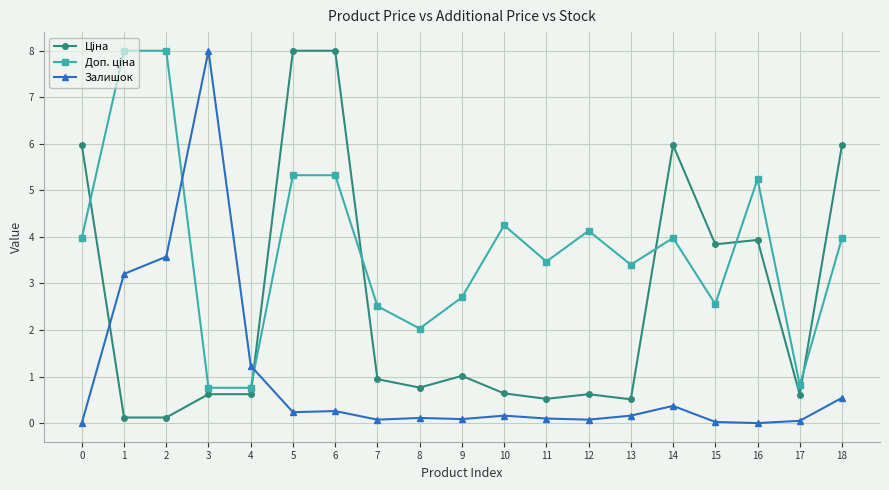

What is the difference between the maximum and minimum values in the Залишок series?

8.0